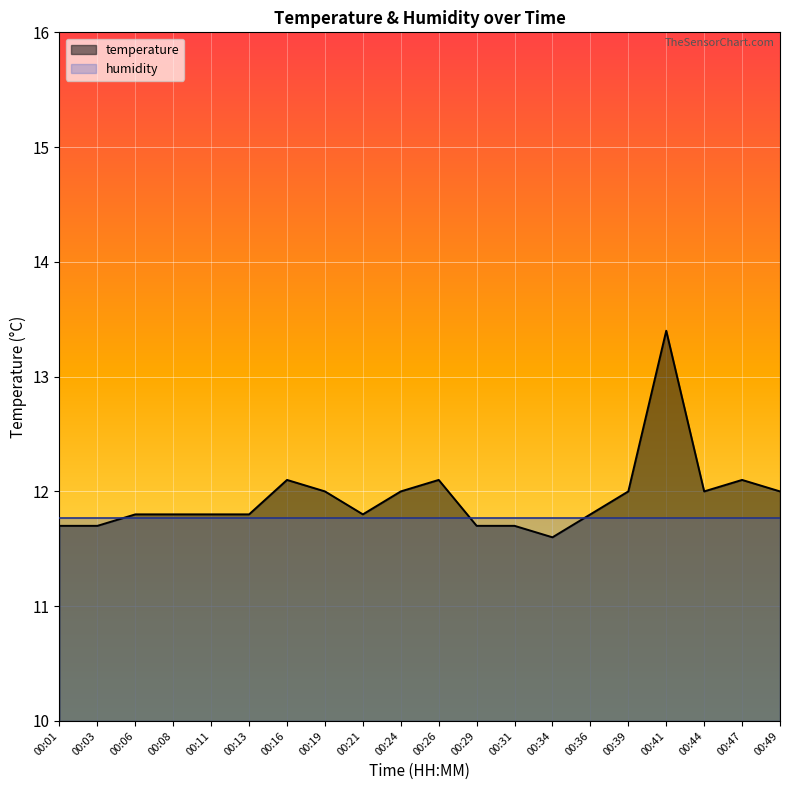

Which category has the lowest value across all series?

00:34